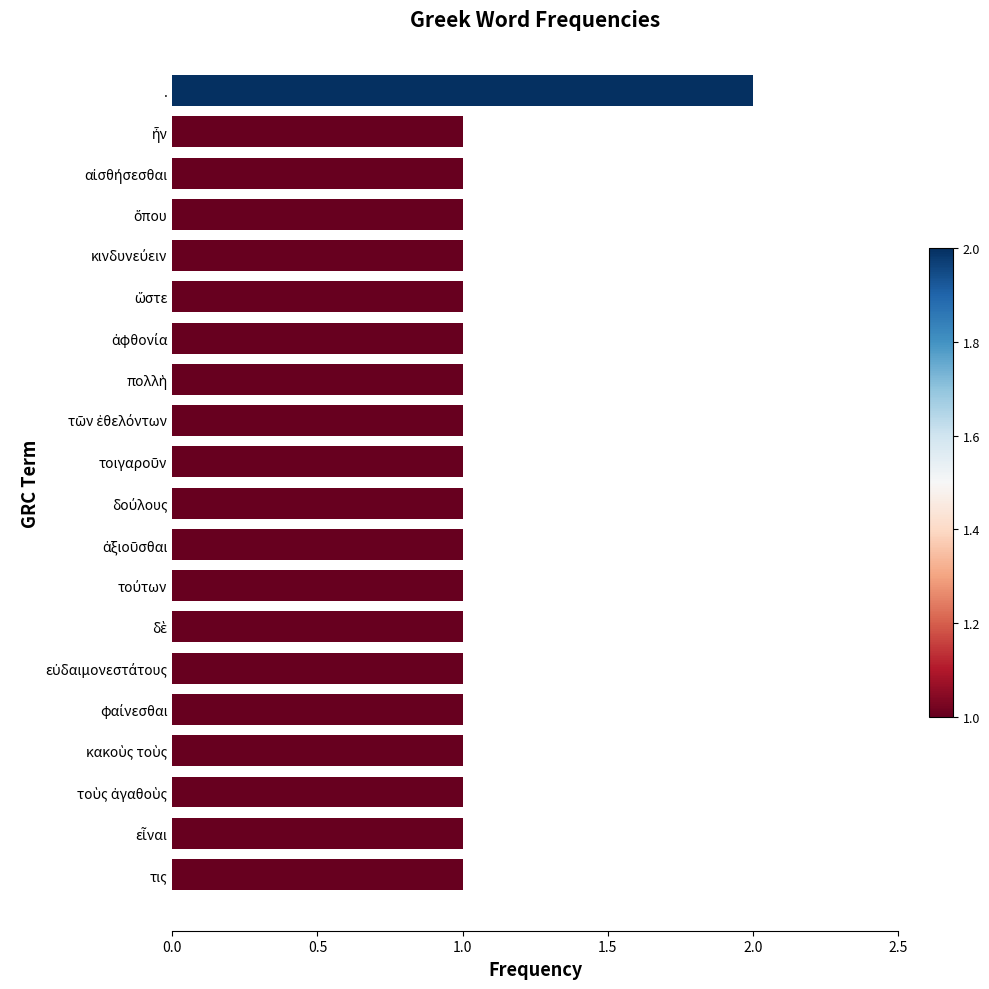

Count the values in the range 1 to 2.

20